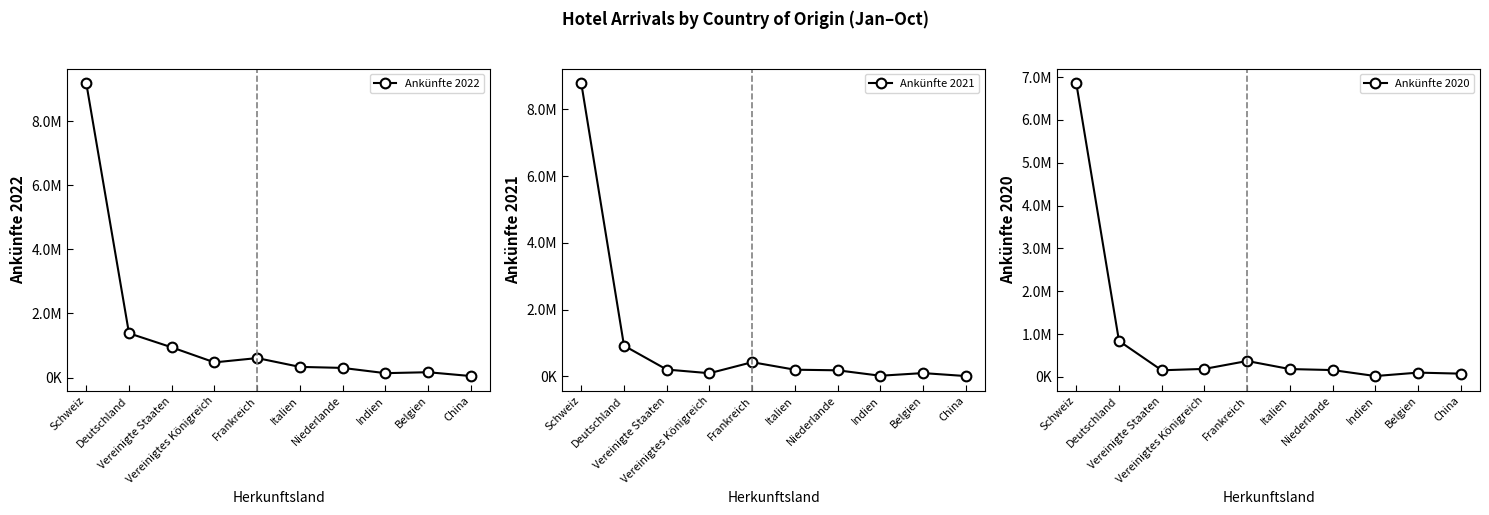

The value of Ankünfte 2020 at Vereinigtes Königreich is 185151. True or false?

True